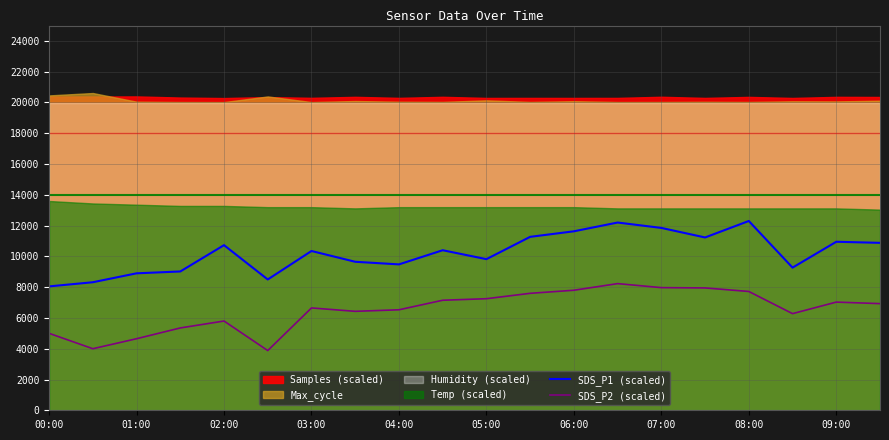

True or false: SDS_P2 (scaled) has more than 0 interior local peaks.

True